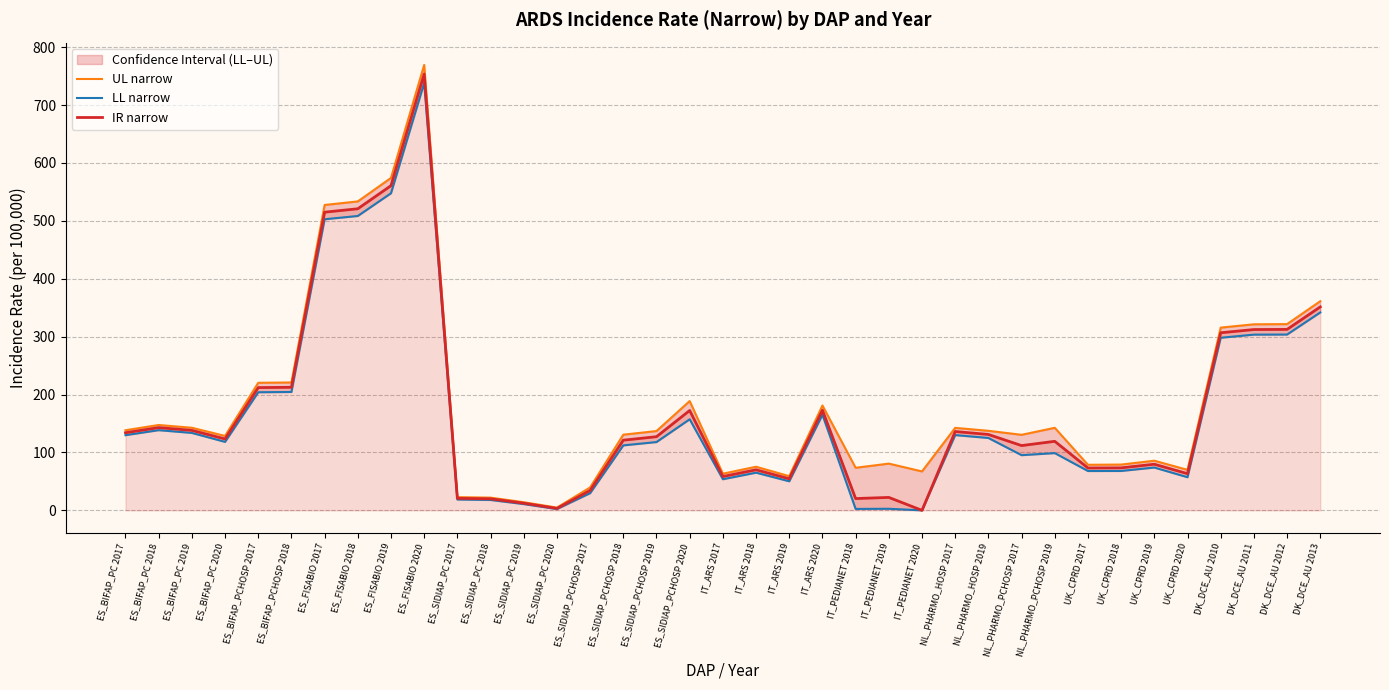

Rank the series by their average value, from lowest to highest.

LL narrow, IR narrow, UL narrow